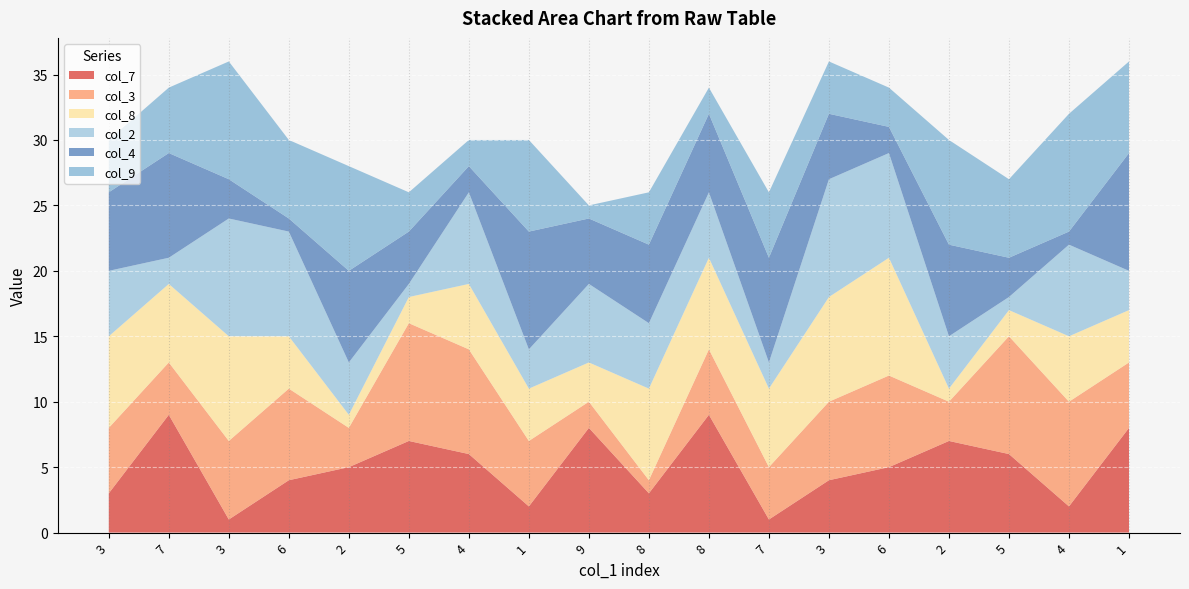

Is it true that col_2 equals 3 at 3?

False